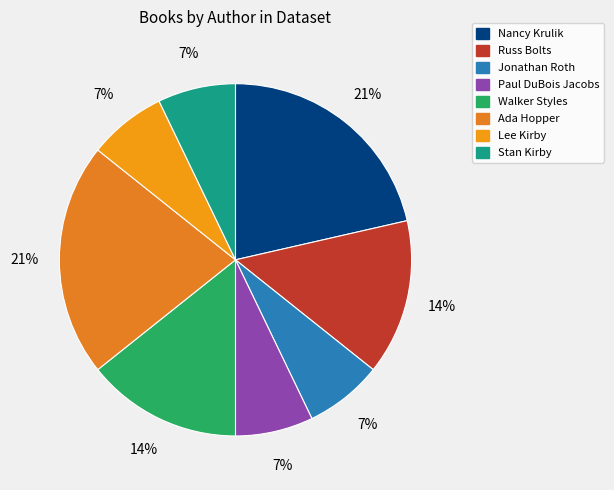

To the nearest percent, what percentage of the pie is Paul DuBois Jacobs?

7%